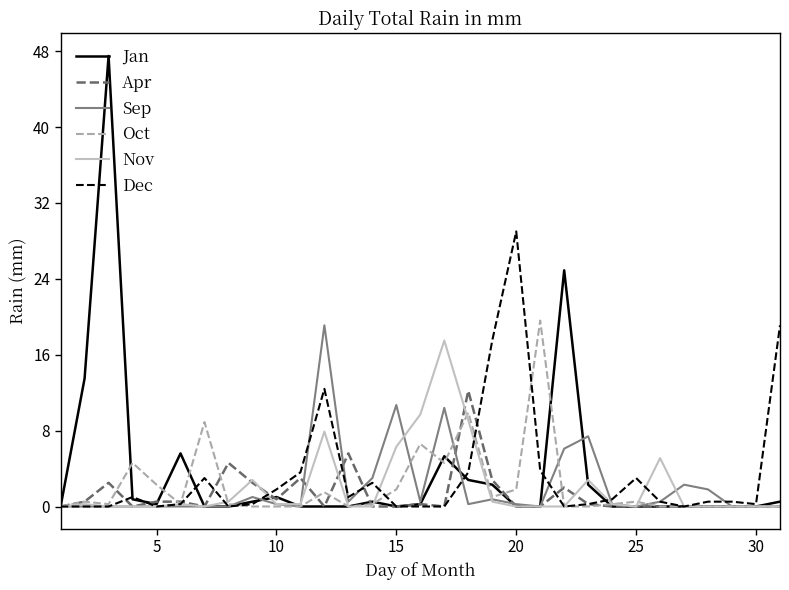

Which series has the largest range (max minus min)?

Jan